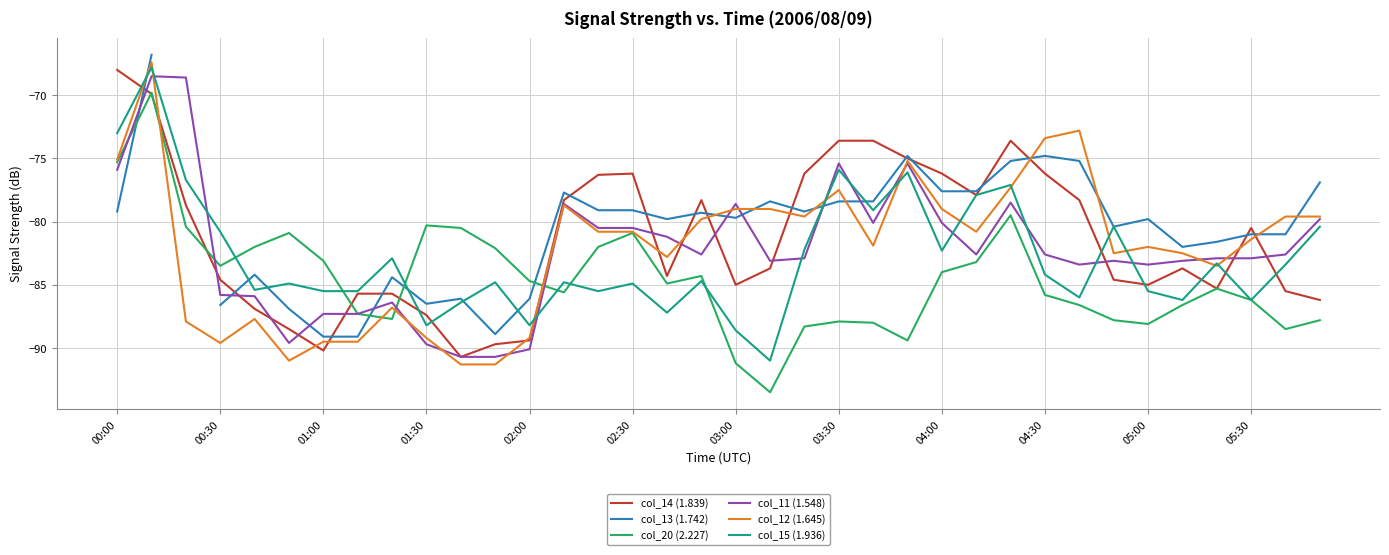

Does the chart display data point markers on the line(s)?

No